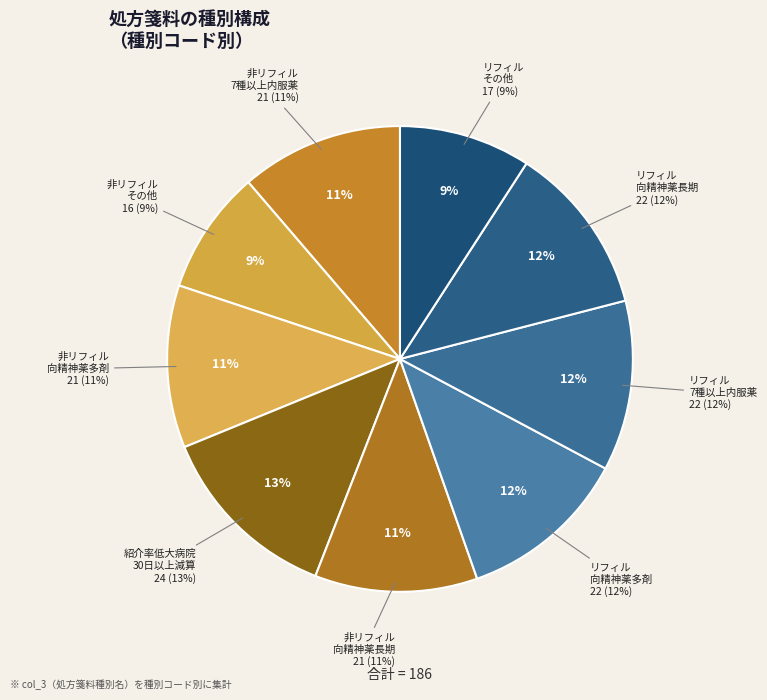

Does 処方箋料（リフィル処方箋・向精神薬多剤投与） represent more than half of the total?

No